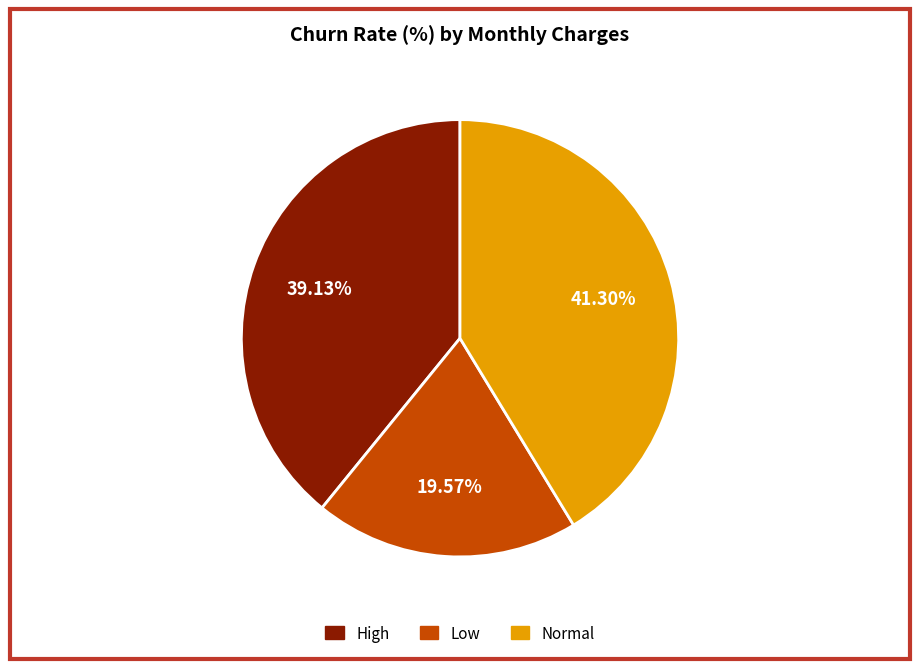

Does any single category account for the majority?

No